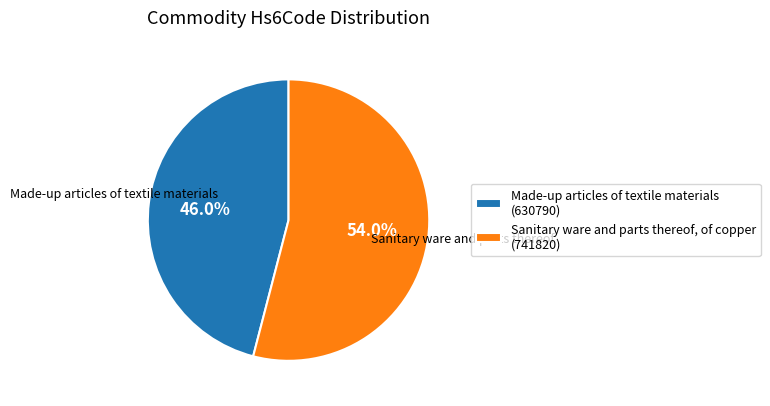

What is the ratio of the value at Sanitary ware and parts thereof, of copper (741820) to the value at Made-up articles of textile materials (630790)?

1.2